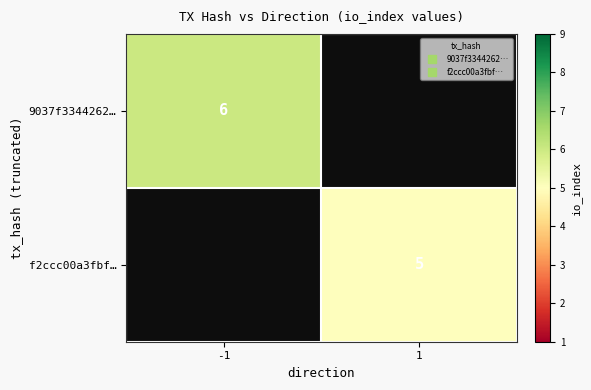

Read the f2ccc00a3fbf… value at 1.

5.0